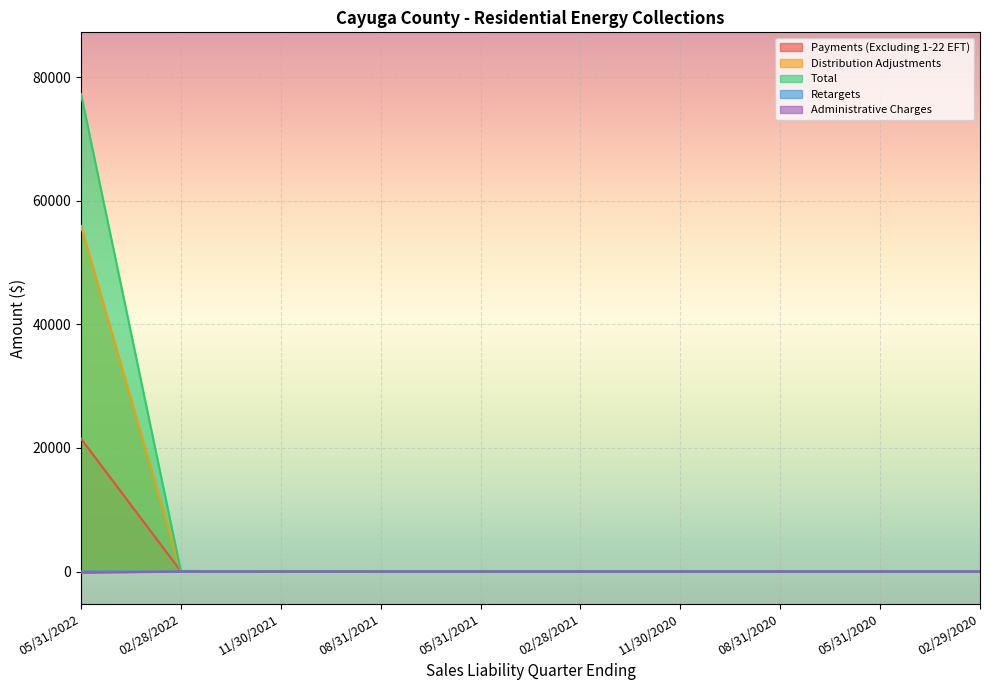

True or false: Retargets and Total cross at least once.

False